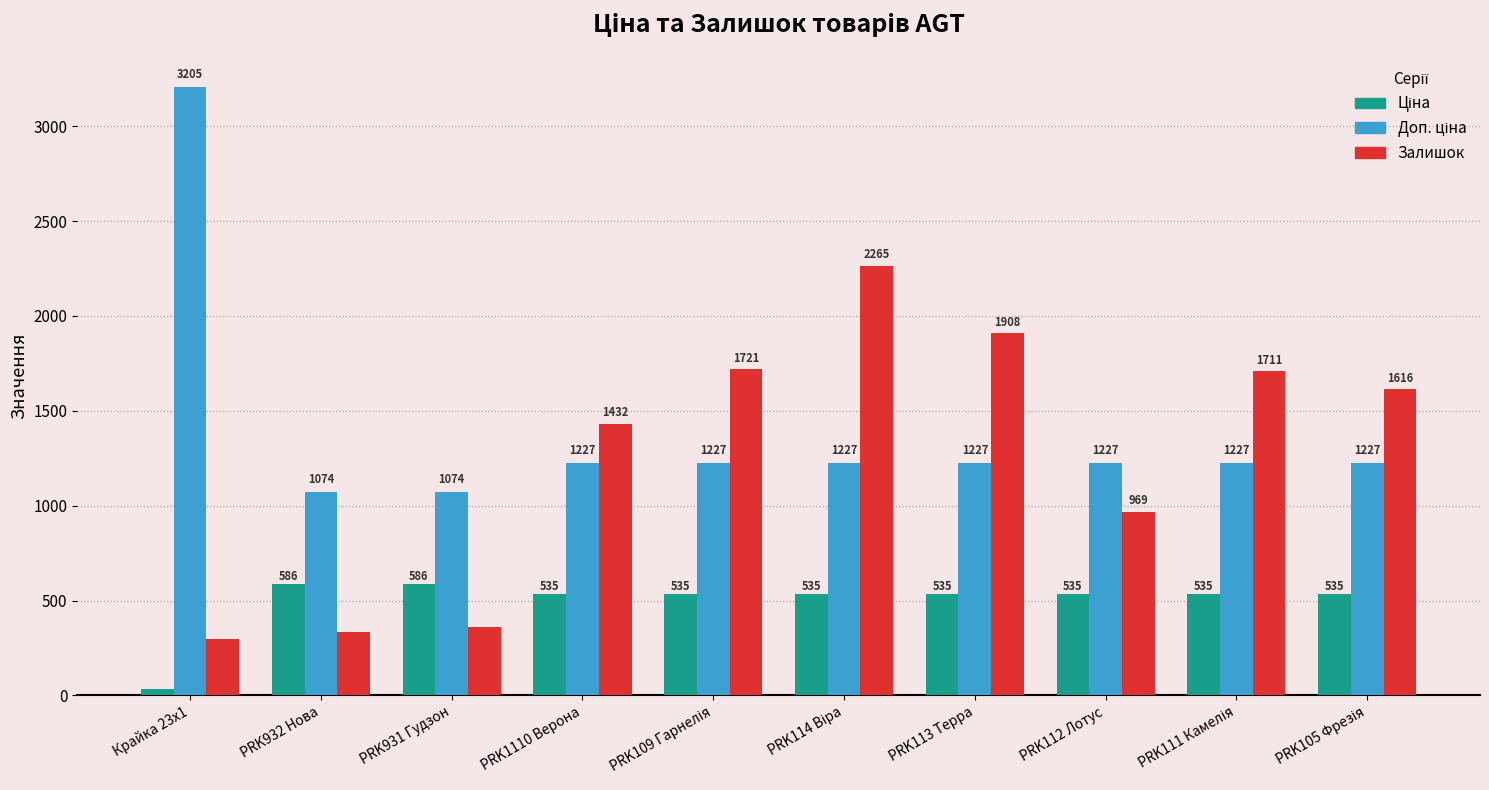

What is the total value across all series at PRK931 Гудзон?

2019.4